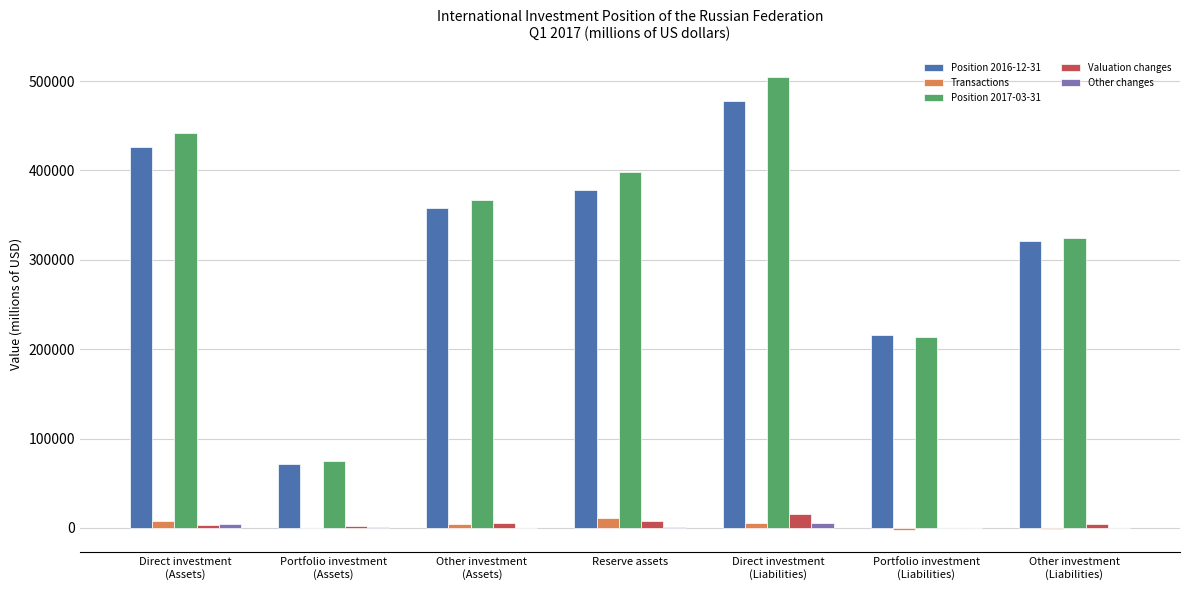

What is the sum of all Position 2017-03-31 values?

2324197.5